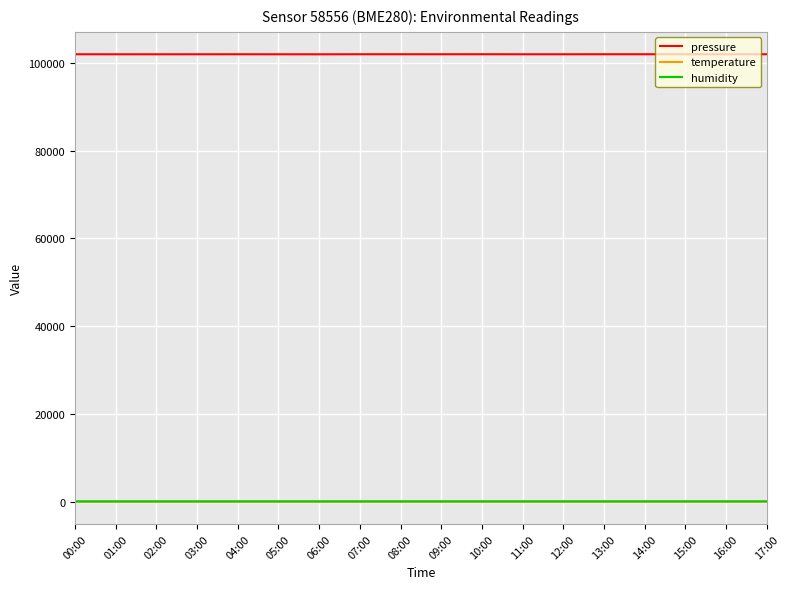

How many lines are shown in the chart?

3